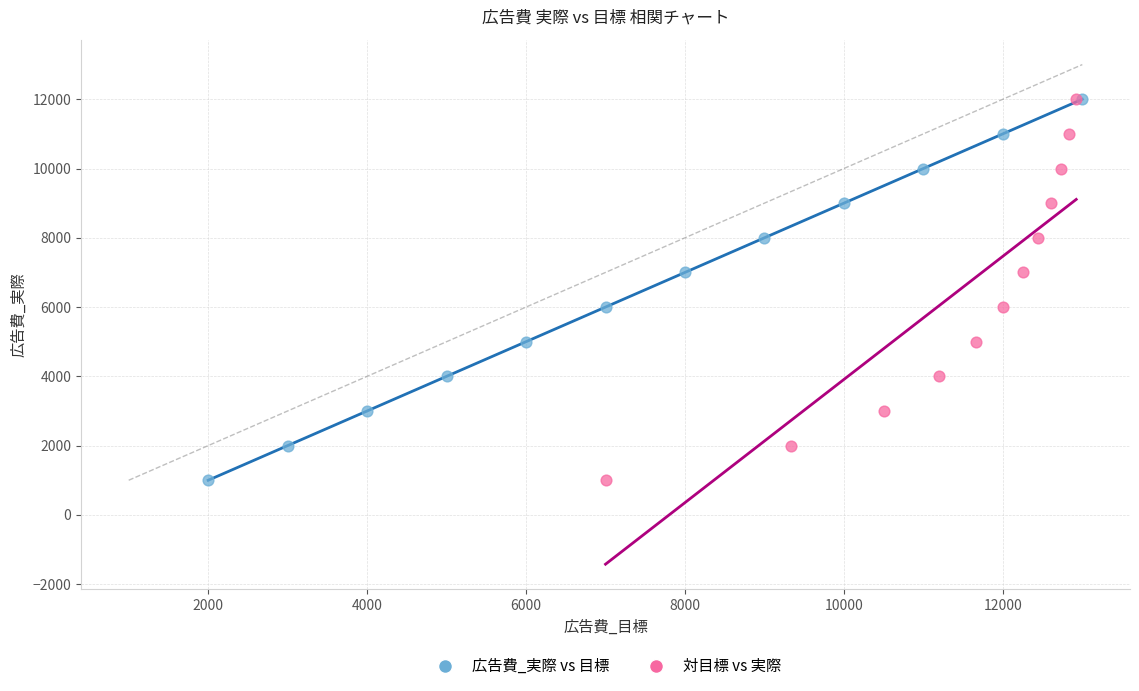

What are all the series names shown in the legend?

広告費_実際 vs 目標, 対目標 vs 実際